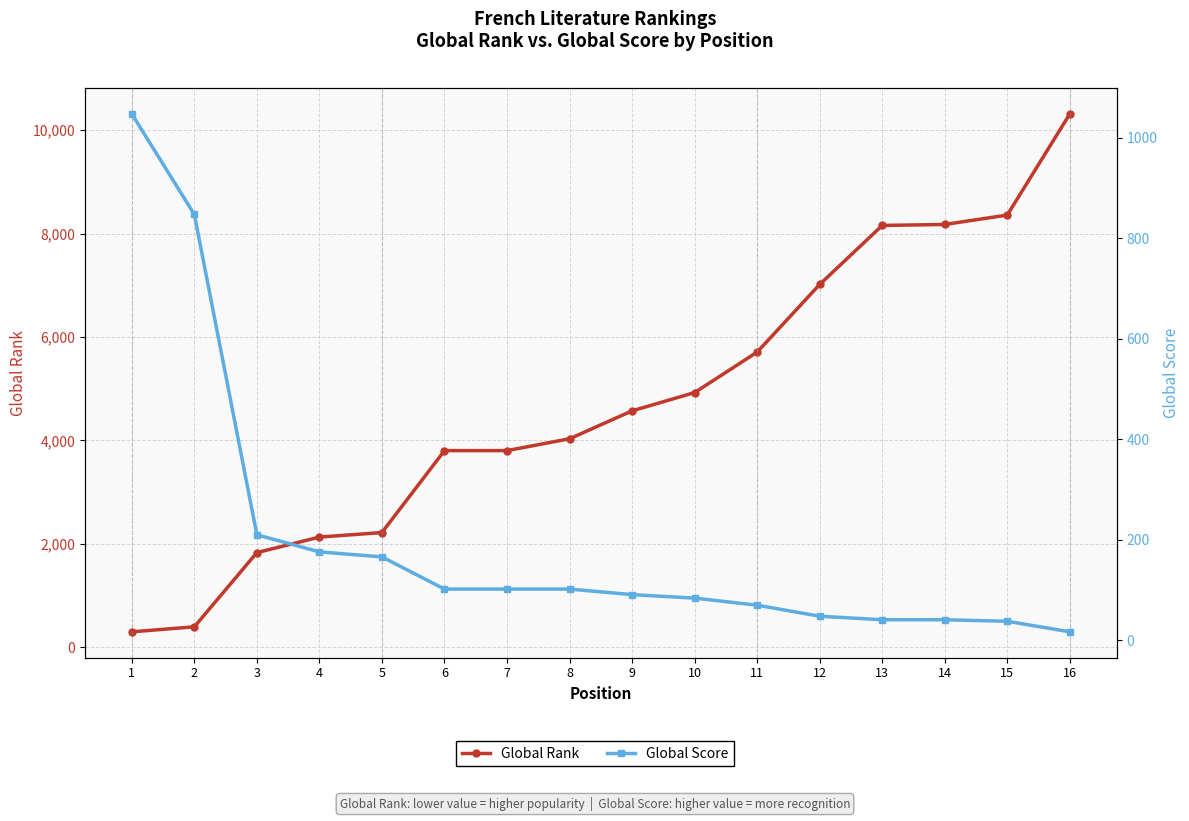

What is the value of the Global Score point at the 7th from the left?

102